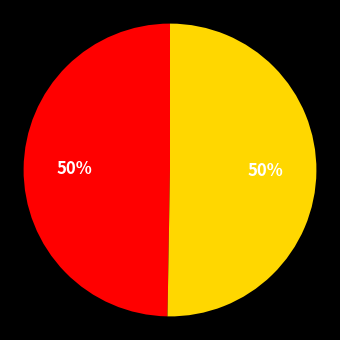

Count the number of slices in the pie.

2